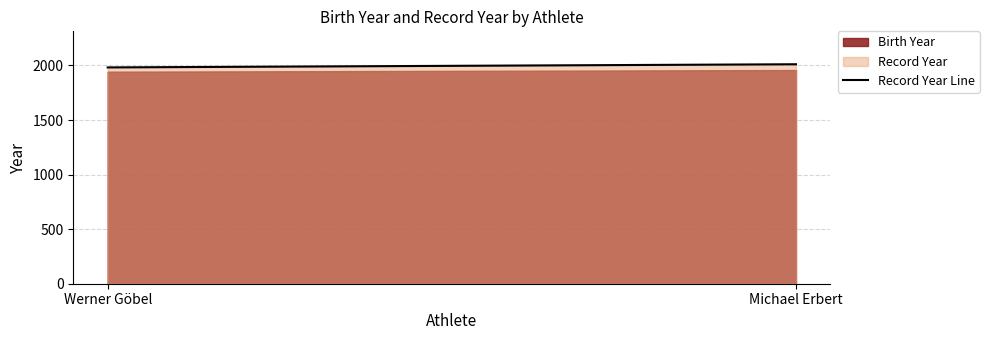

List the labels in order of value, largest first.

Michael Erbert, Werner Göbel